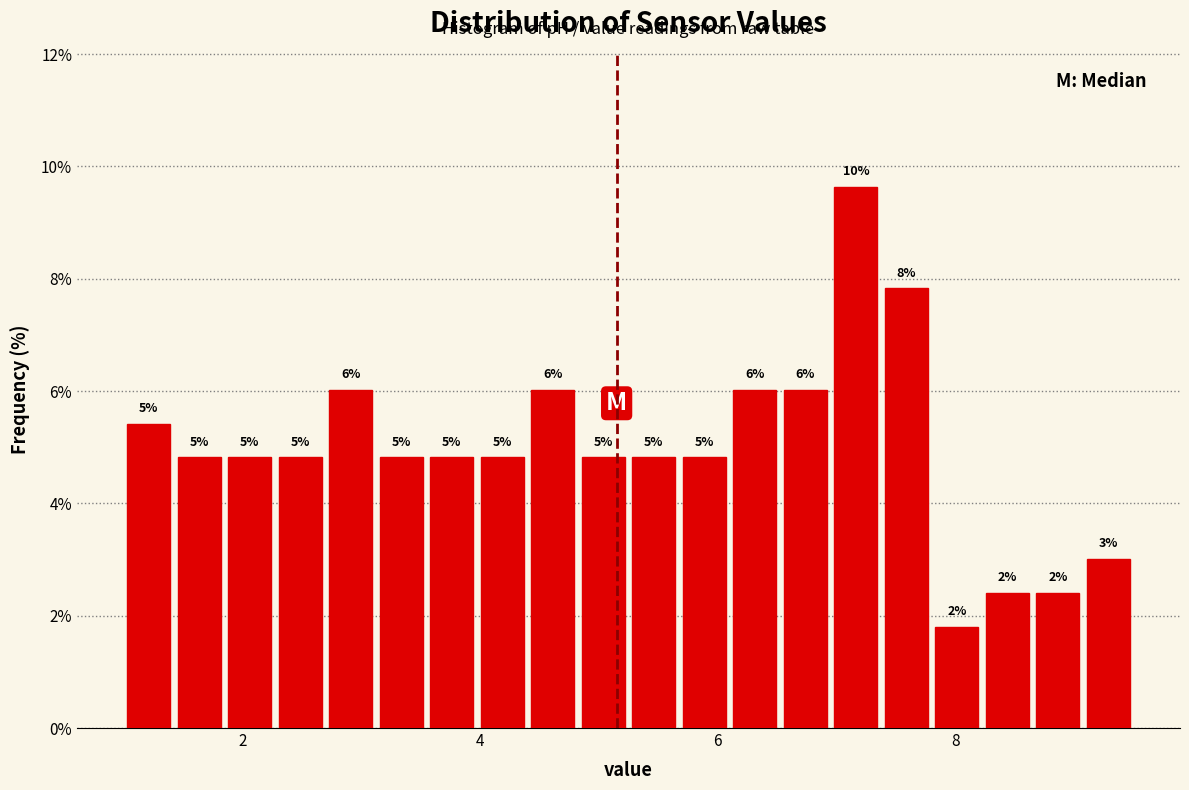

Around what value on the x-axis is the tallest bar? Give the approximate position of its centre, as read against the axis.

7.2